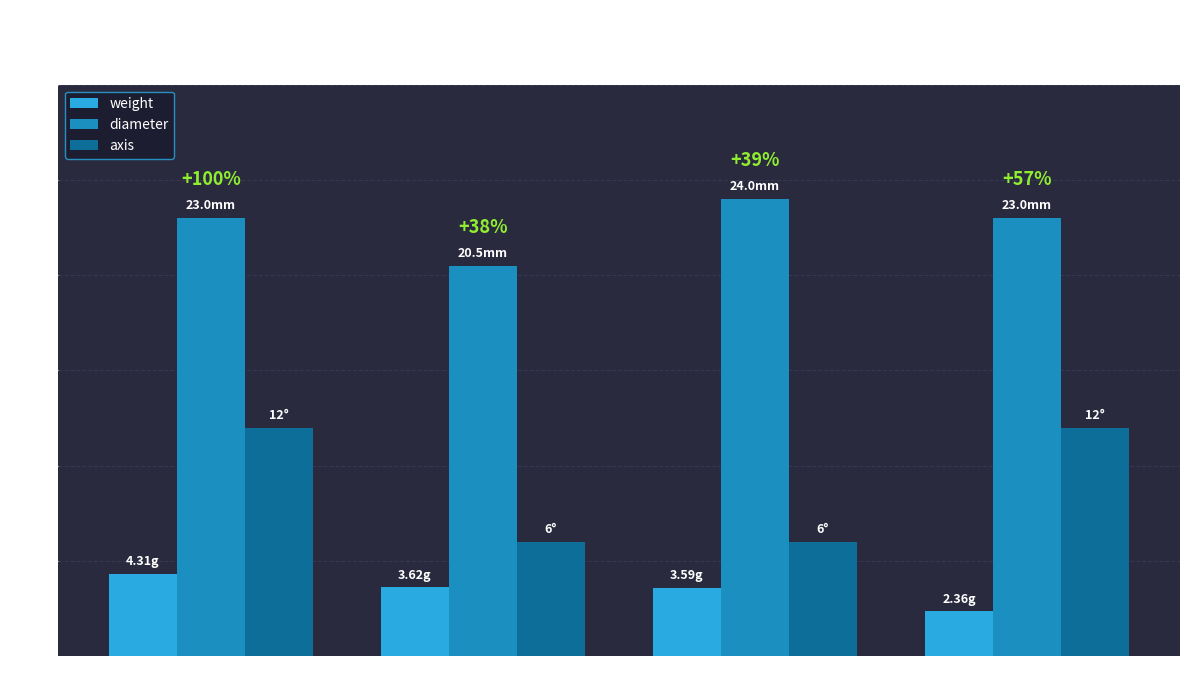

What is the average value of the diameter series?

22.6